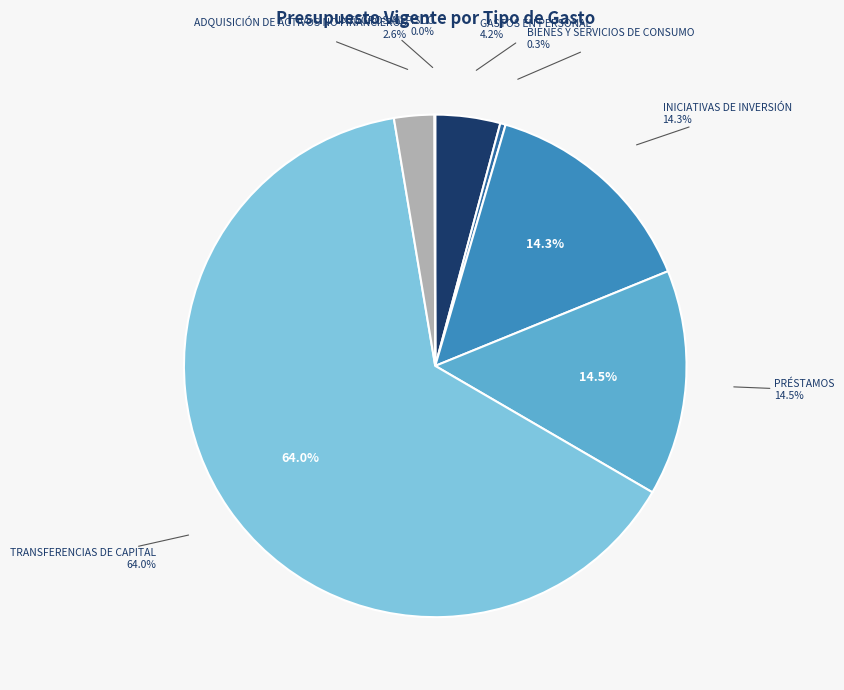

The GASTOS EN PERSONAL slice represents 4% of the pie. True or false?

True